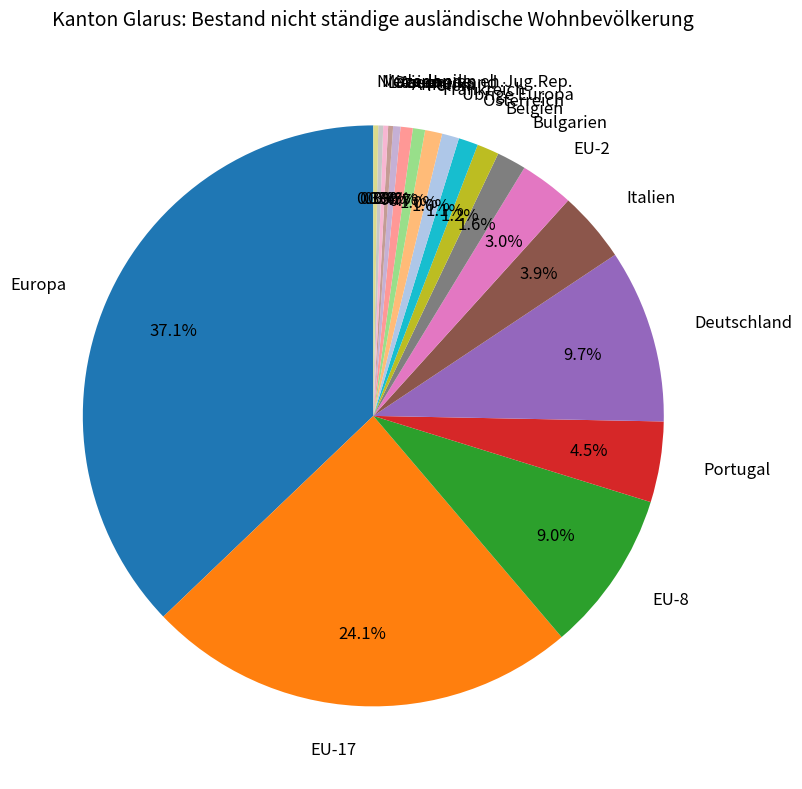

Which has a higher value, EU-17 or Frankreich?

EU-17